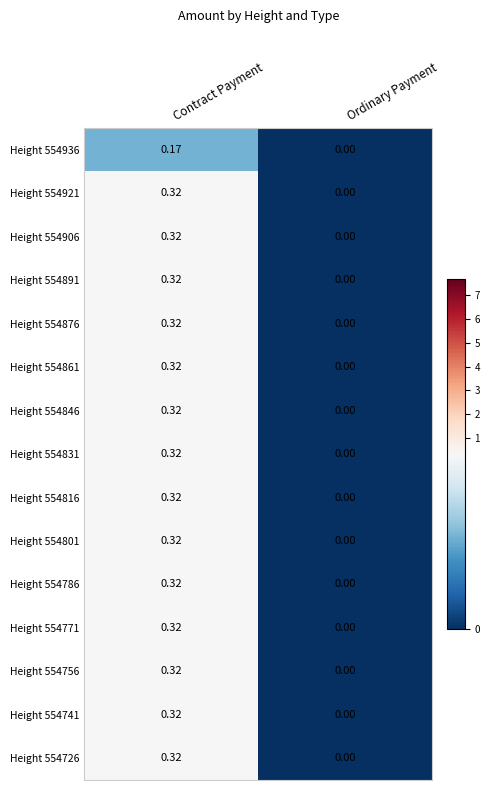

Rank the categories by Height 554801 value from lowest to highest.

Ordinary Payment, Contract Payment